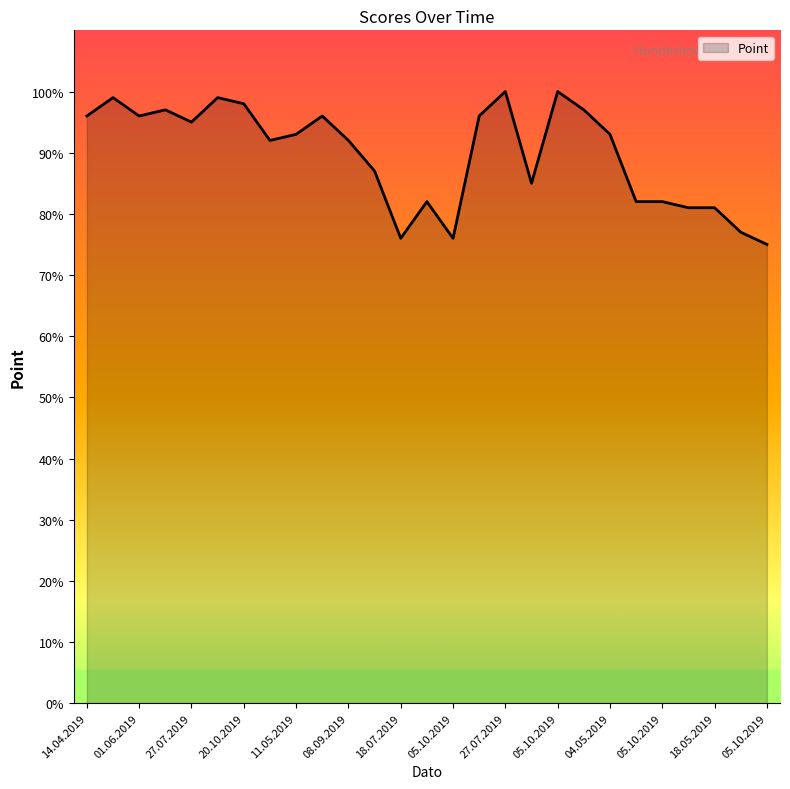

Does the chart have visible grid lines?

No